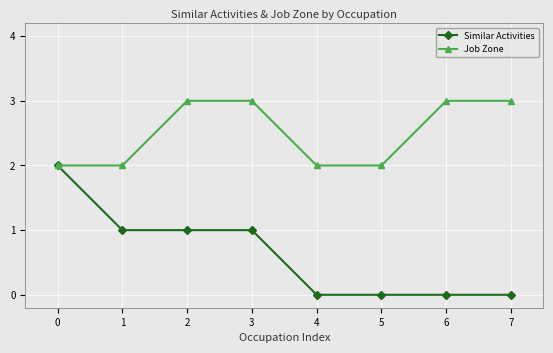

The value of Job Zone at 6 is 1. True or false?

False